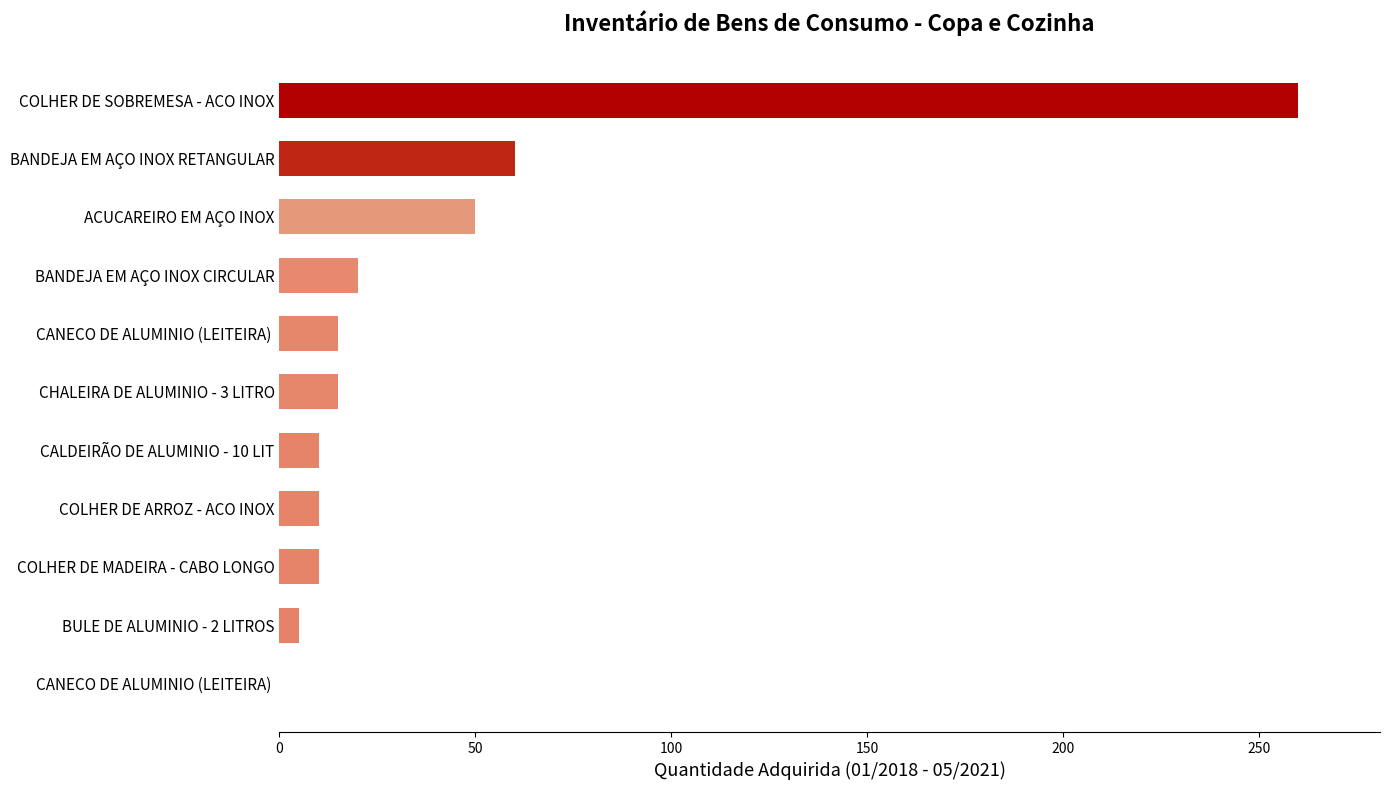

What is the maximum value shown in the chart?

260